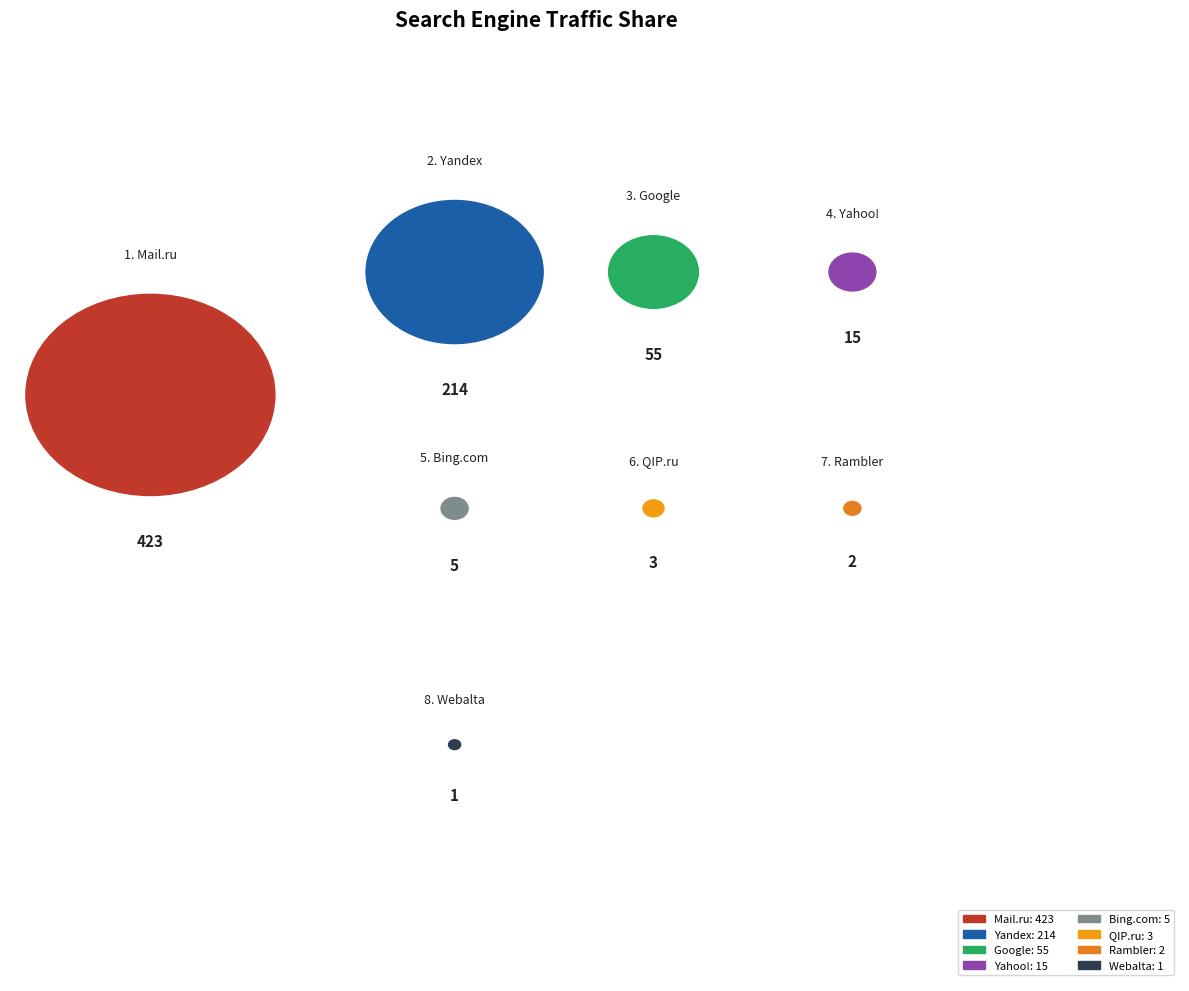

Does QIP.ru account for over 50% of the chart?

No